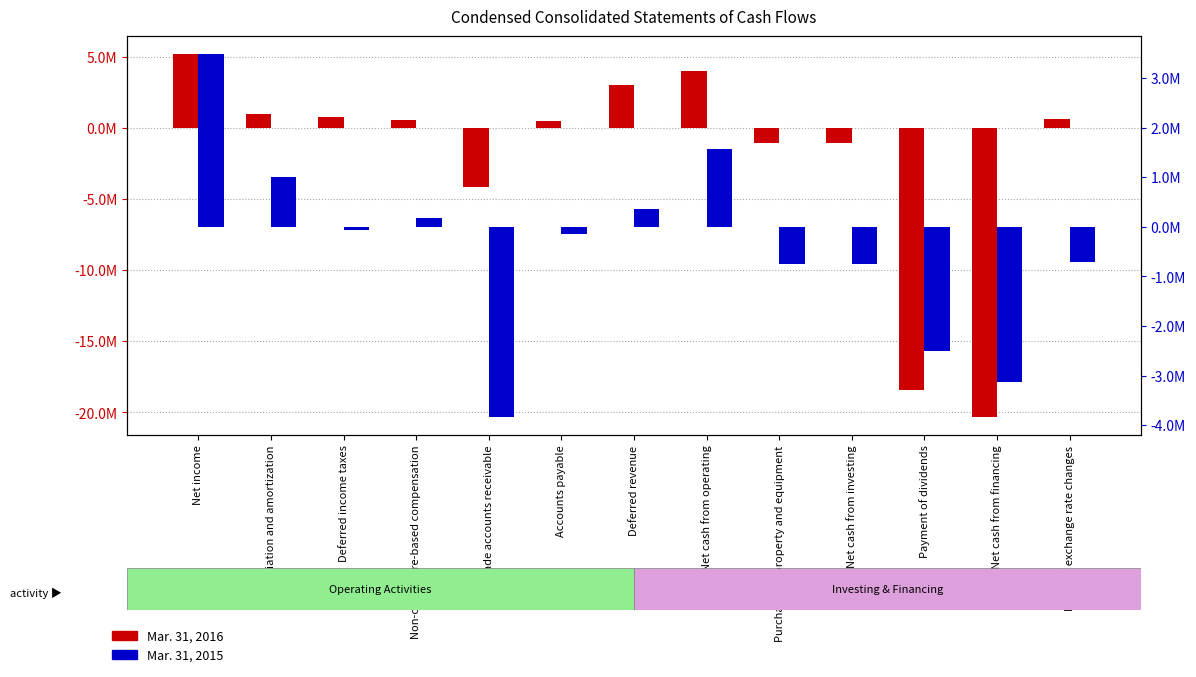

Does the chart contain stacked bars?

No